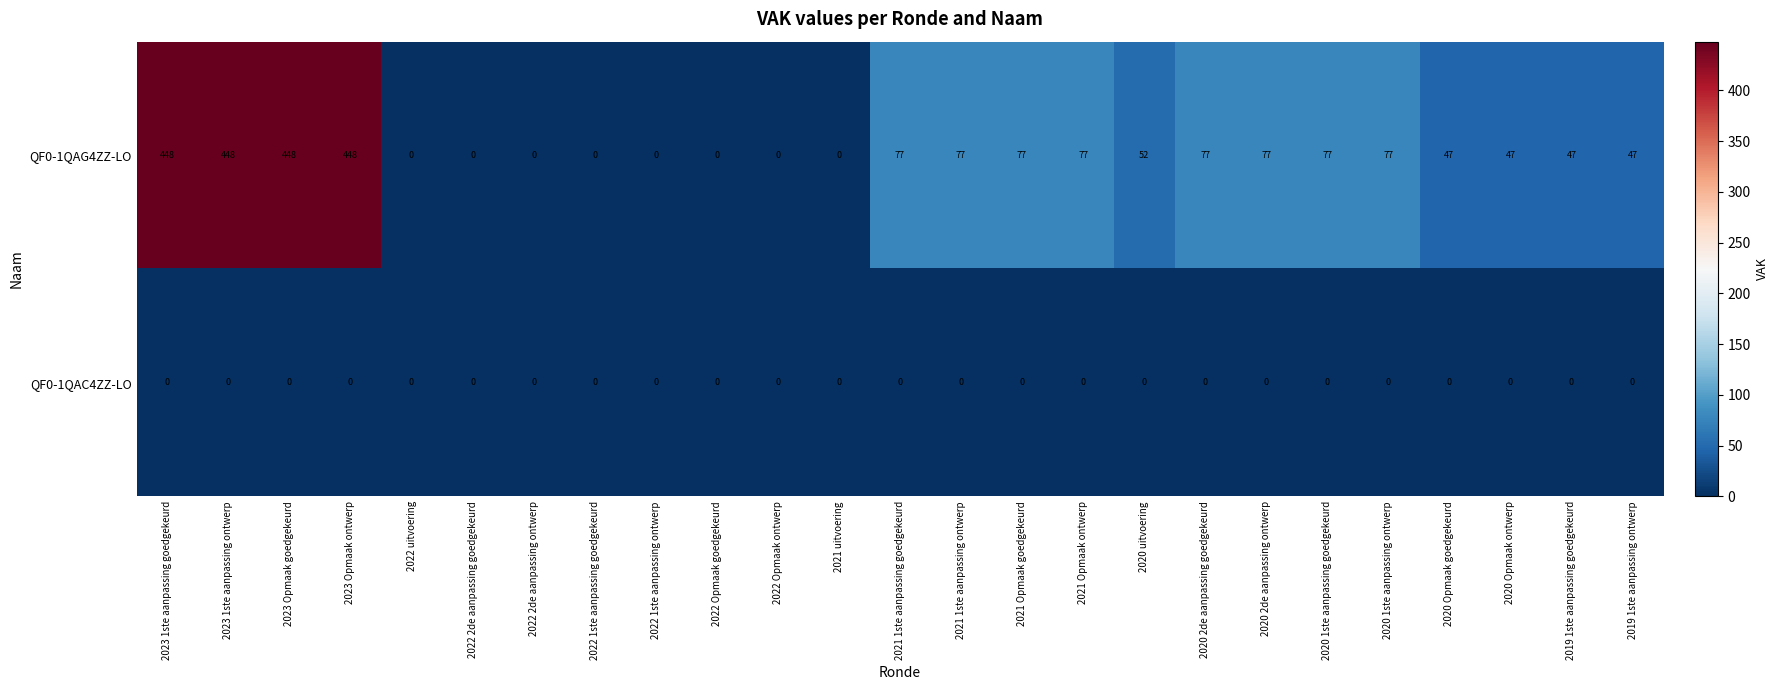

How many series are shown in this chart?

2